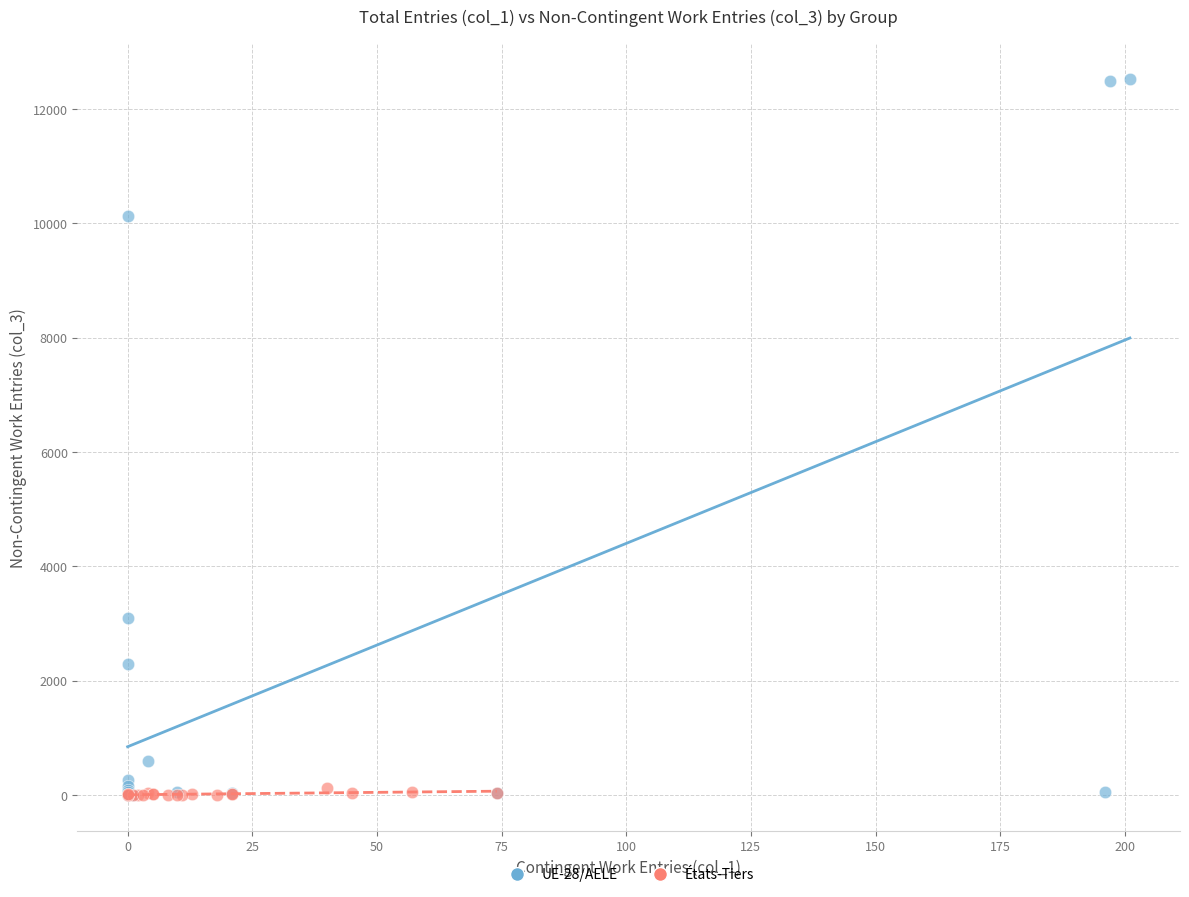

Which series reaches the maximum Y coordinate?

UE-28/AELE